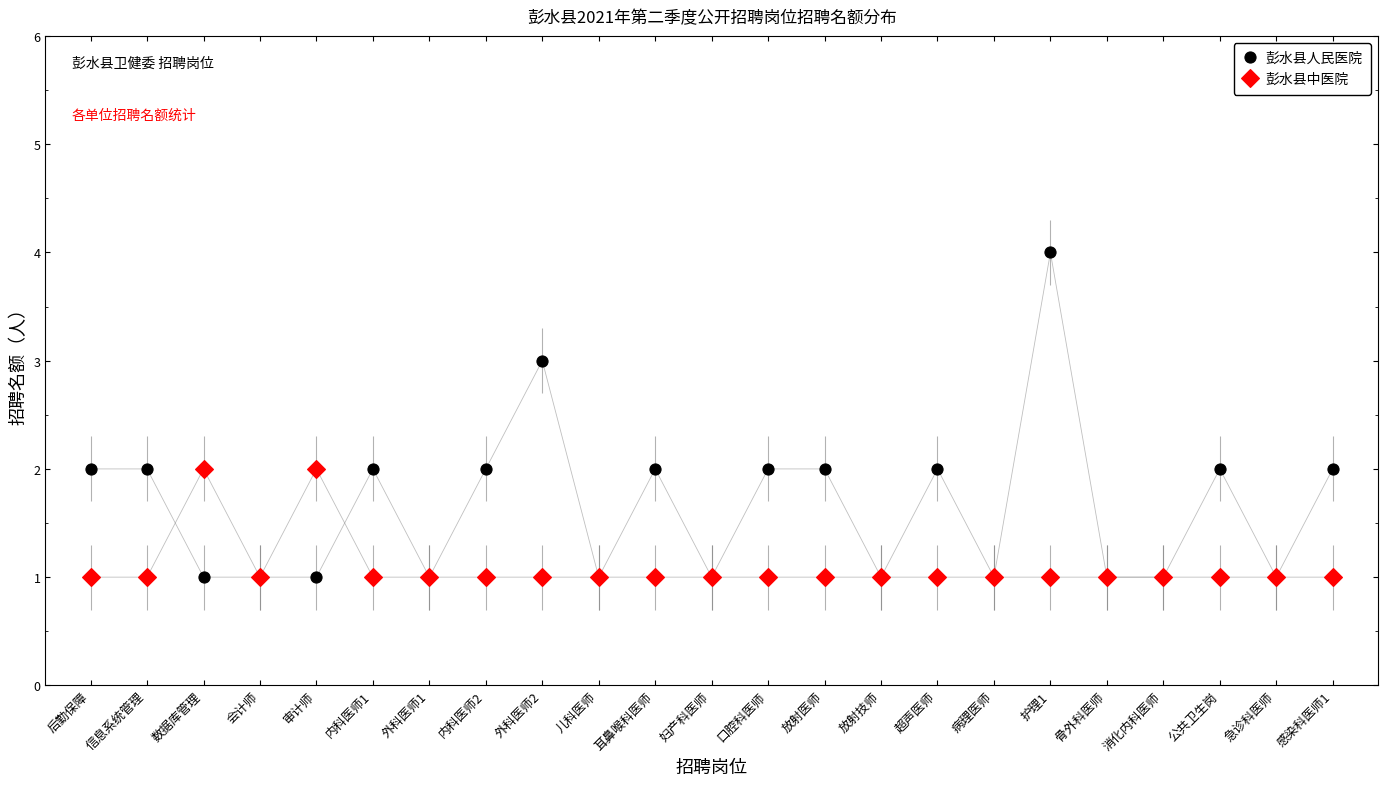

Which series has the largest total across all categories?

彭水县人民医院